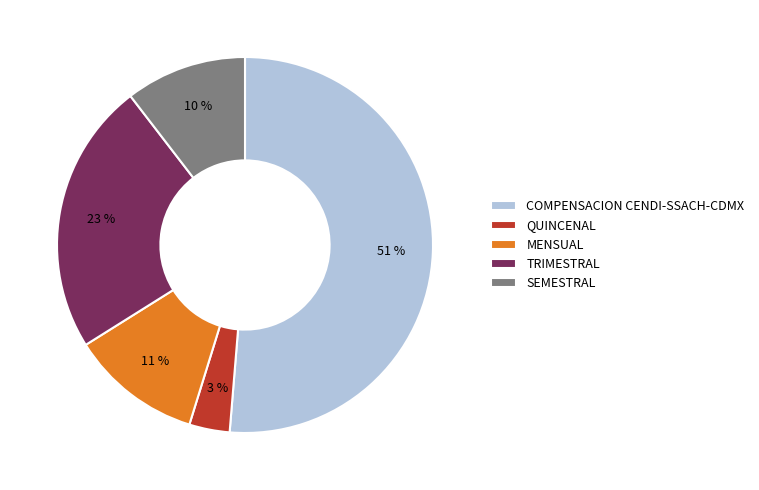

Is it true that QUINCENAL is 3% of the pie?

True